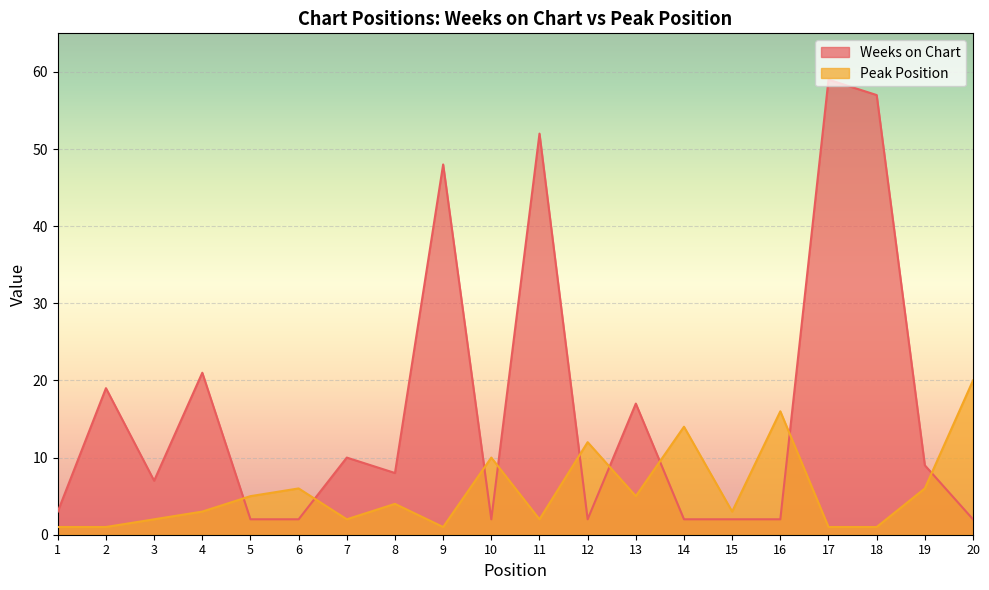

Rank the categories by Peak Position value from highest to lowest.

20, 16, 14, 12, 10, 6, 19, 5, 13, 8, 4, 15, 3, 7, 11, 1, 2, 9, 17, 18